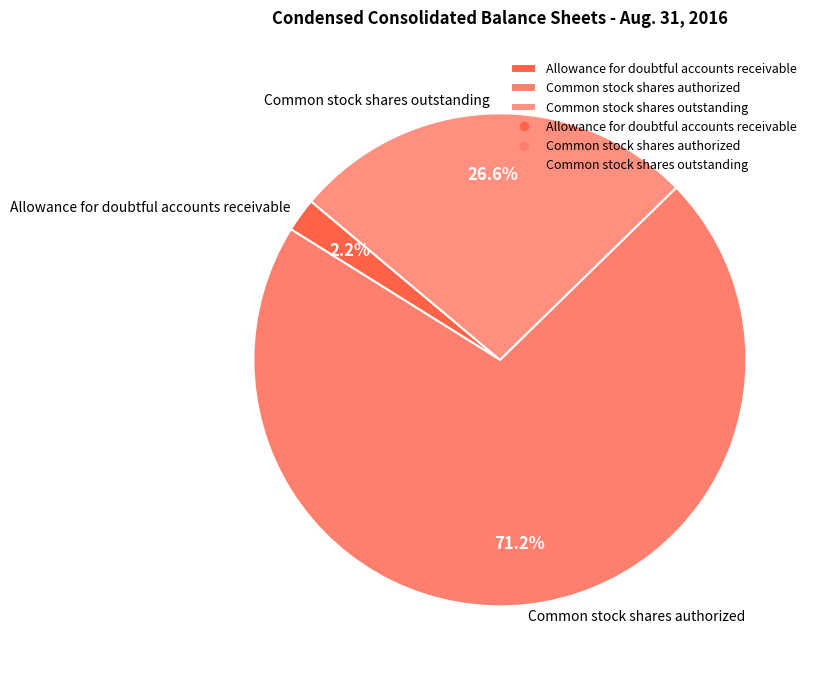

What percentage do Common stock shares authorized and Common stock shares outstanding together represent?

97.8%